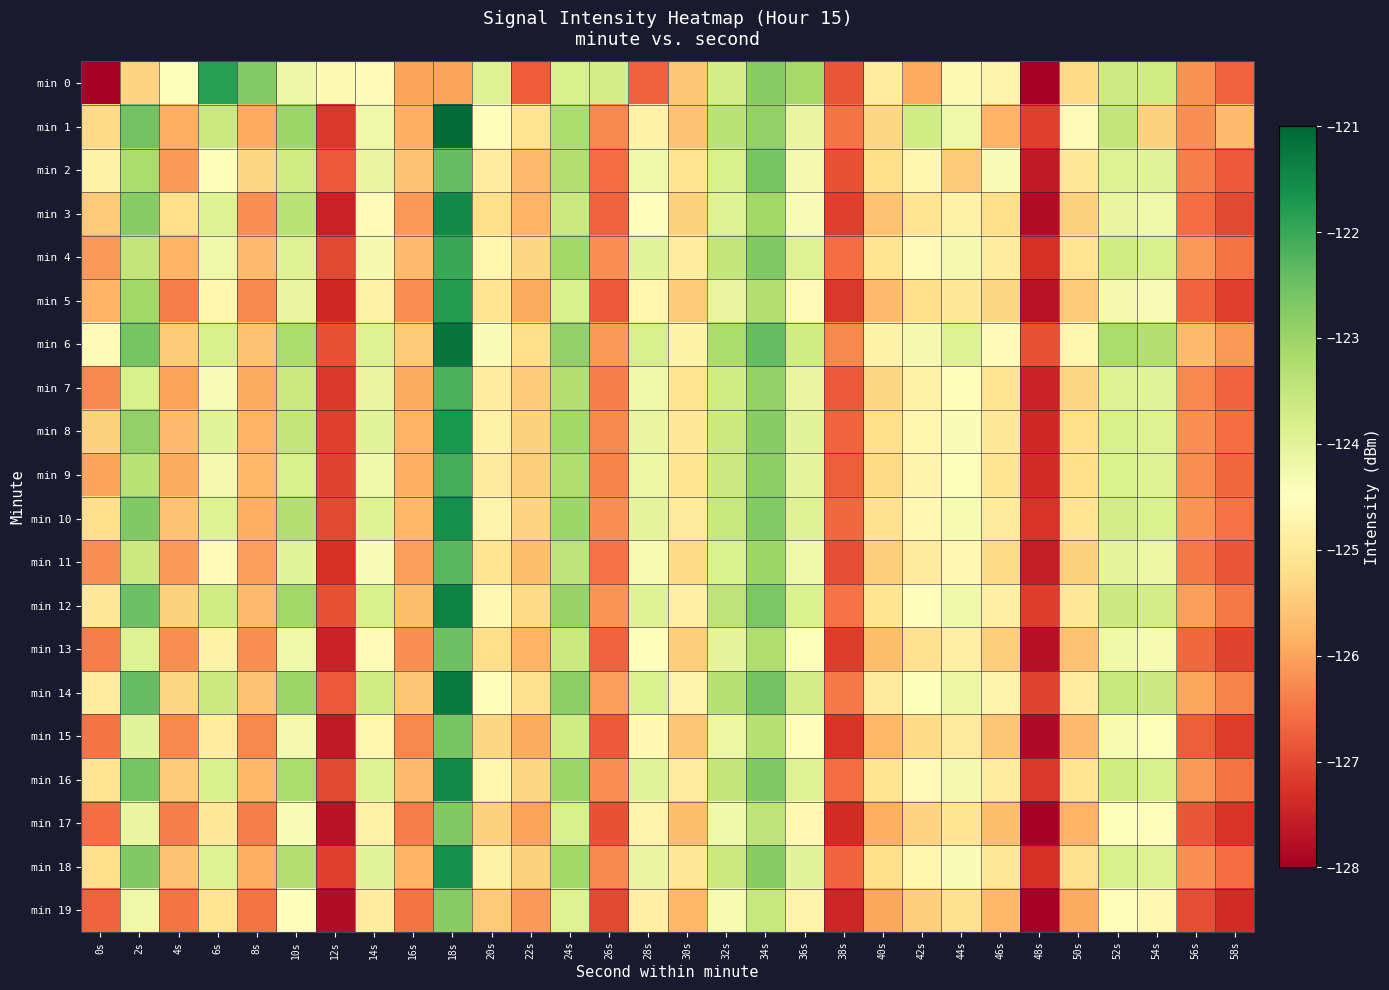

What is the greatest value displayed?

-121.1